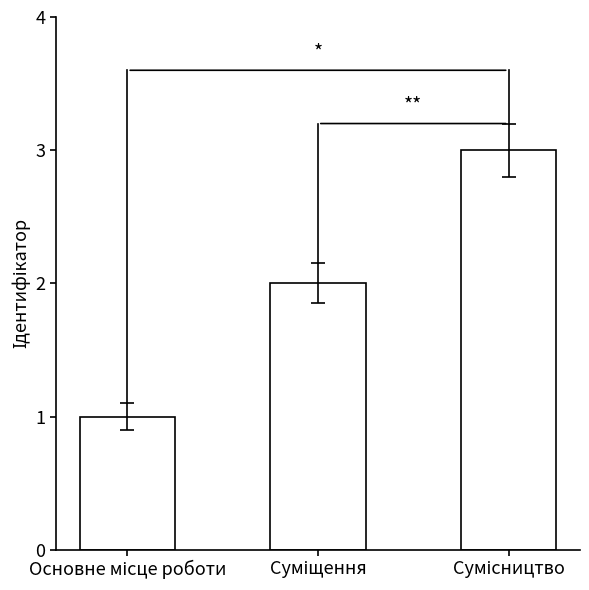

What is the sum of all values?

6